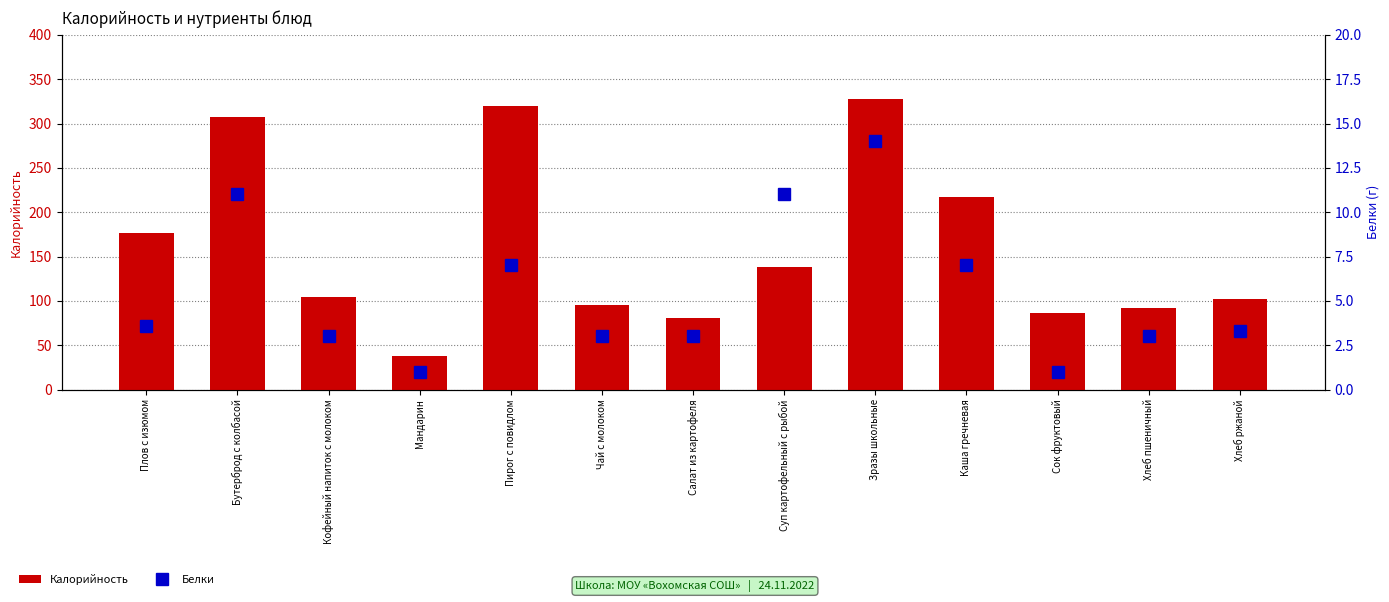

List the series in order of their overall mean, lowest first.

Белки, Калорийность